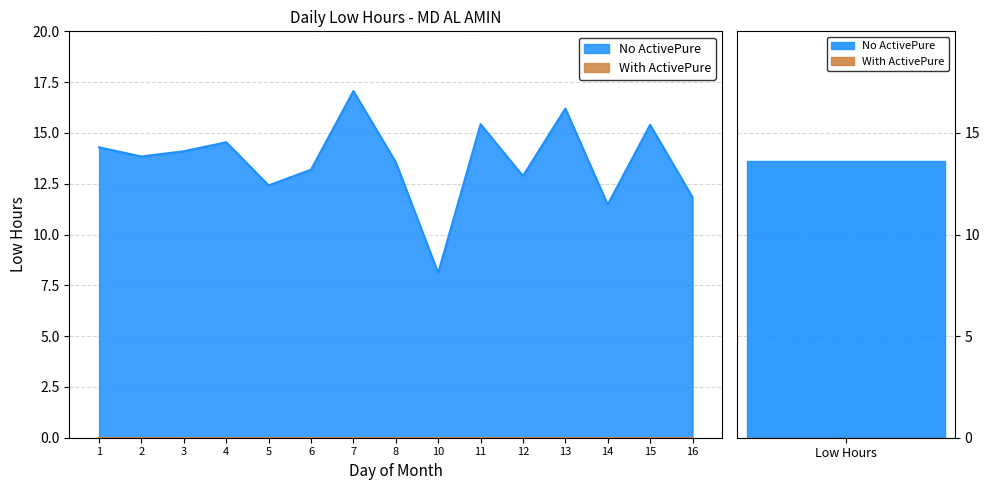

True or false: the data shows 26.6 at 11.

False